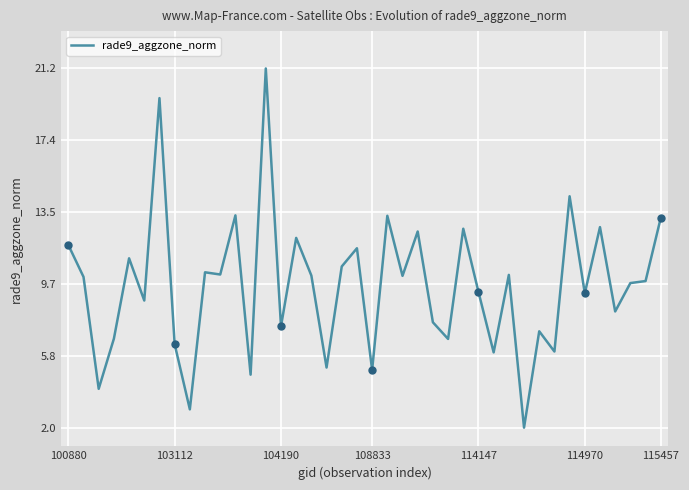

What is the highest value of the rade9_aggzone_norm series?

21.2